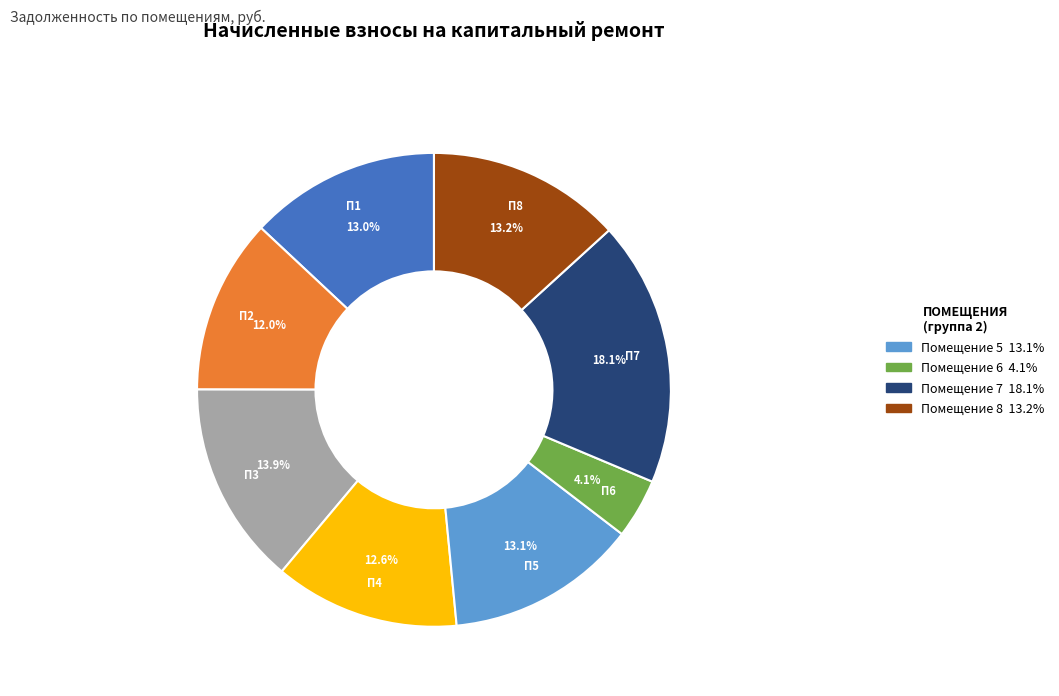

Does any single category account for the majority?

No